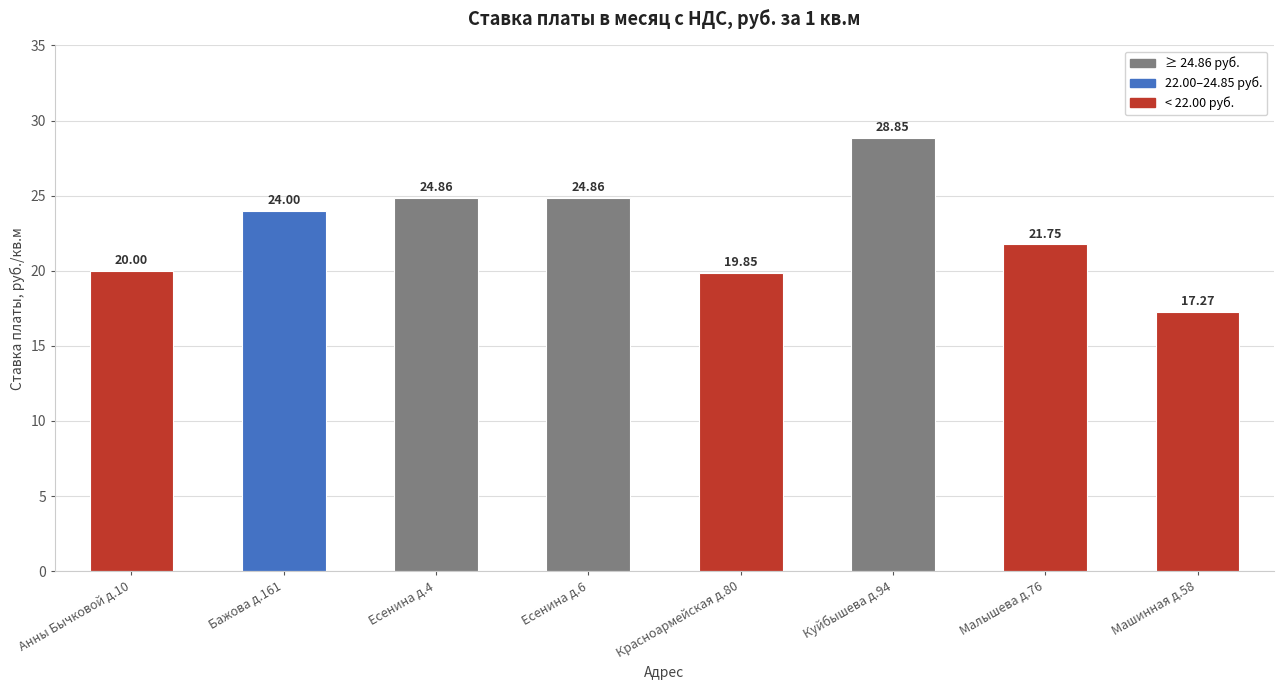

What is the sum of all values?

181.4